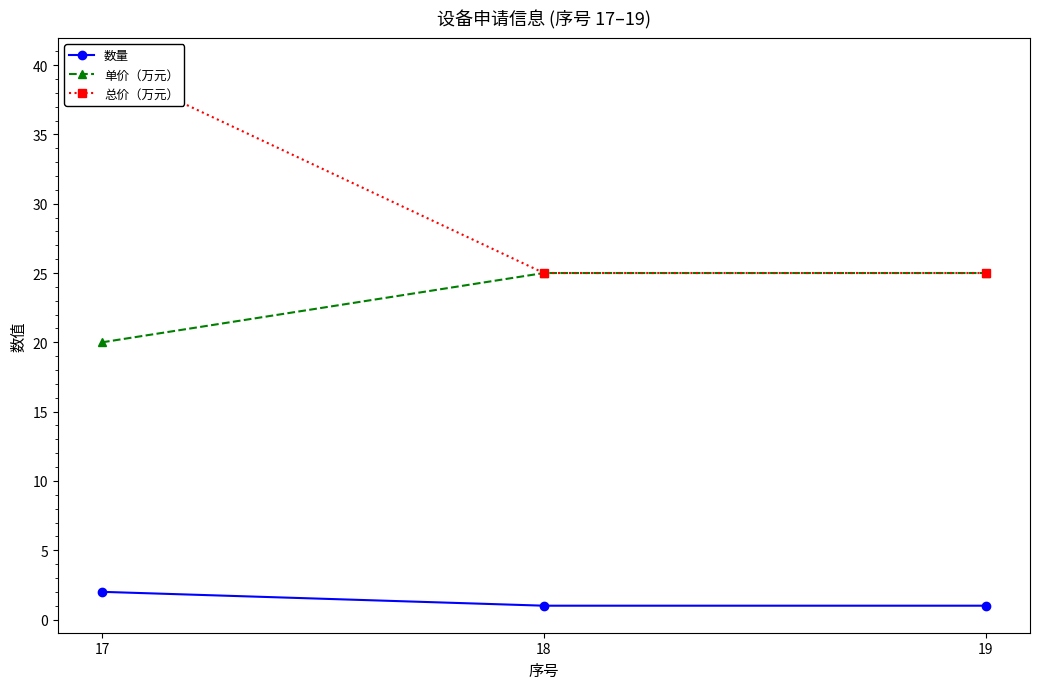

Which label corresponds to the smallest value in the chart?

18